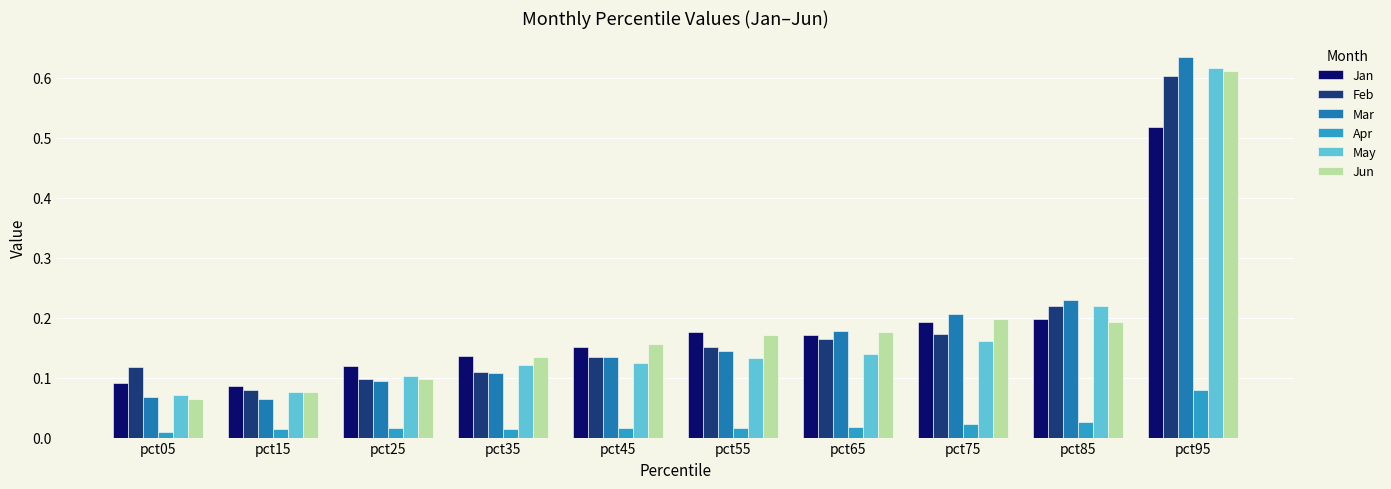

At how many categories does at least one series exceed 0?

10